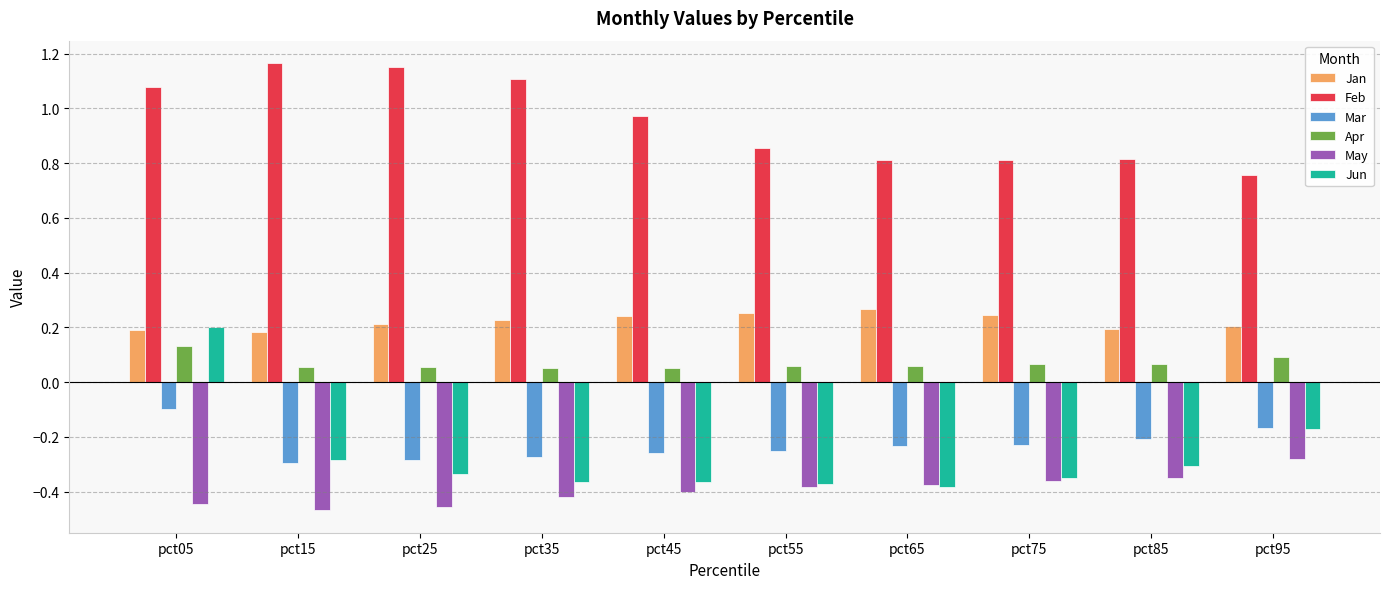

Is the value of May at pct55 greater than the value of Mar at pct25?

No